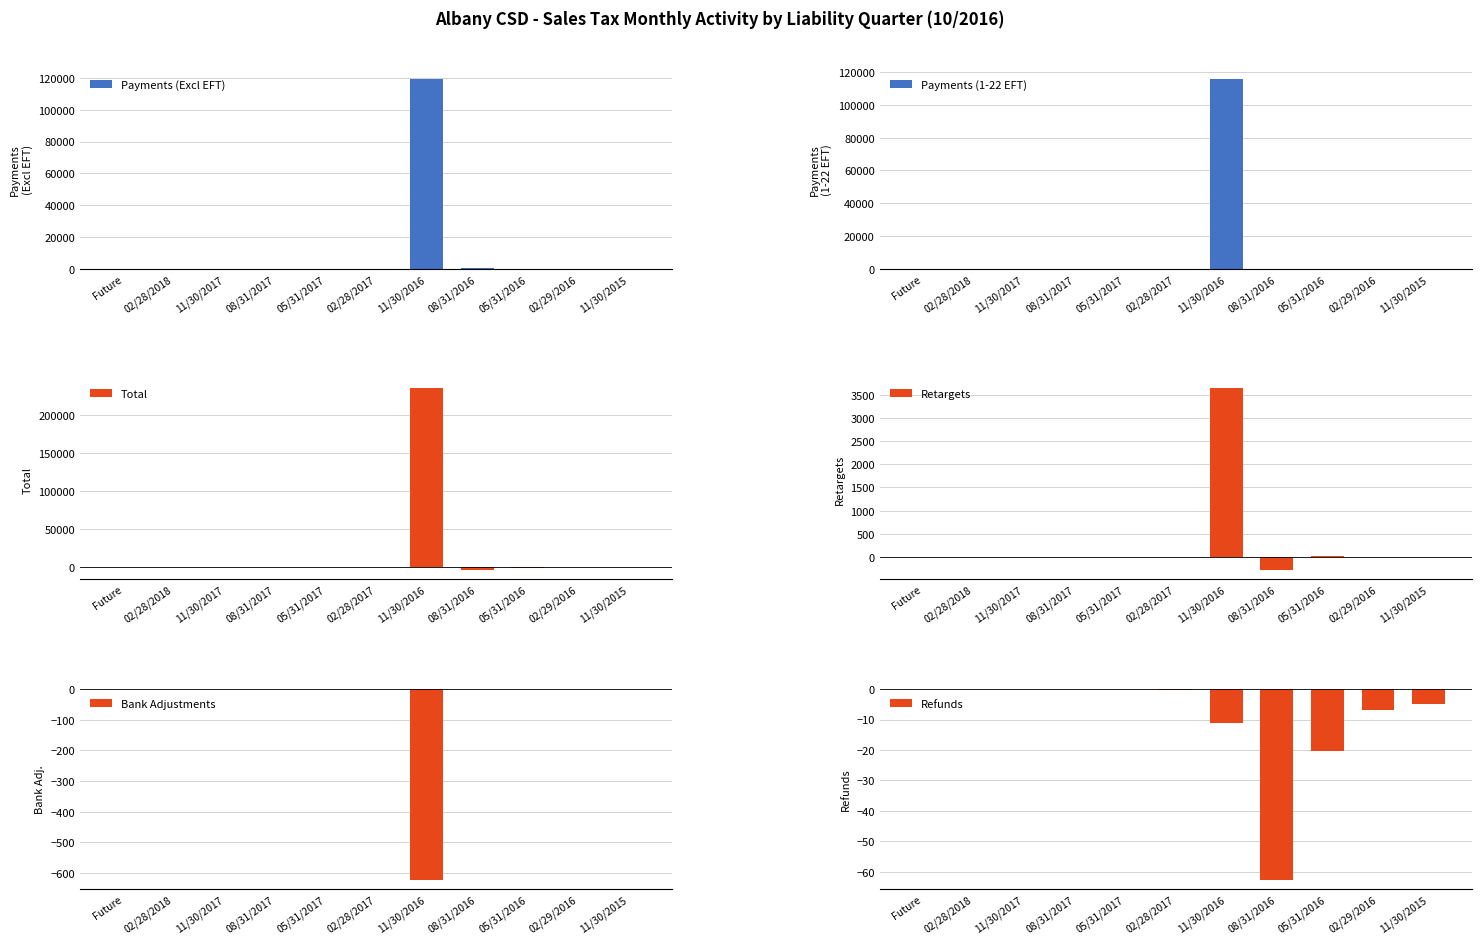

The Bank Adjustments series shows -0.1 at 11/30/2015. True or false?

False